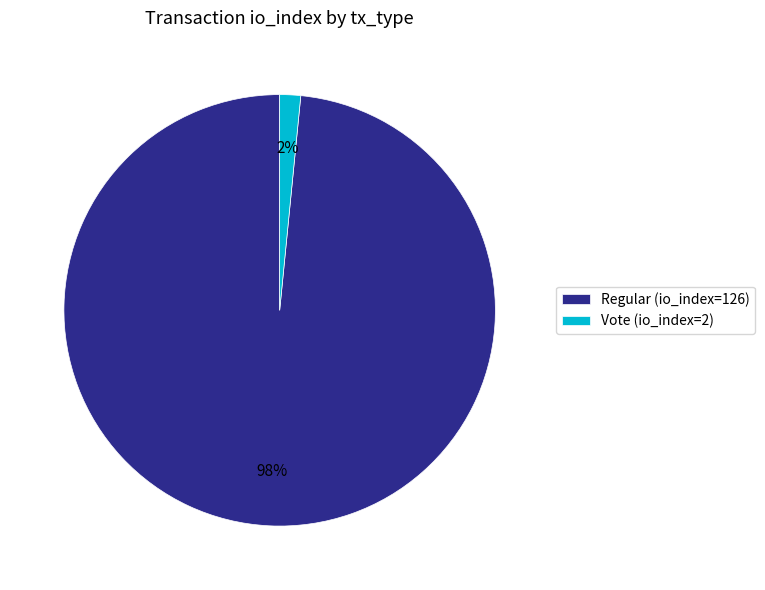

Does Vote (io_index=2) account for over 50% of the chart?

No